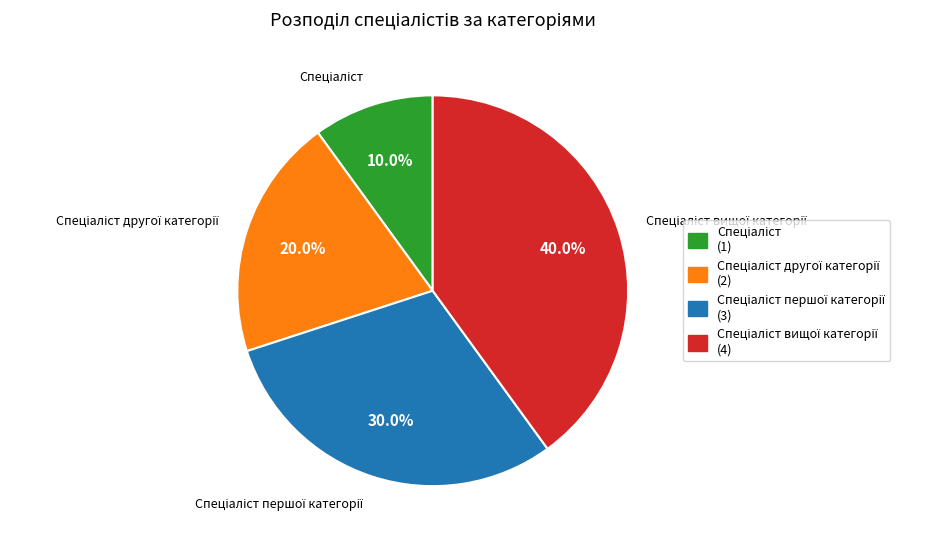

Is there any slice that represents more than half of the pie?

No